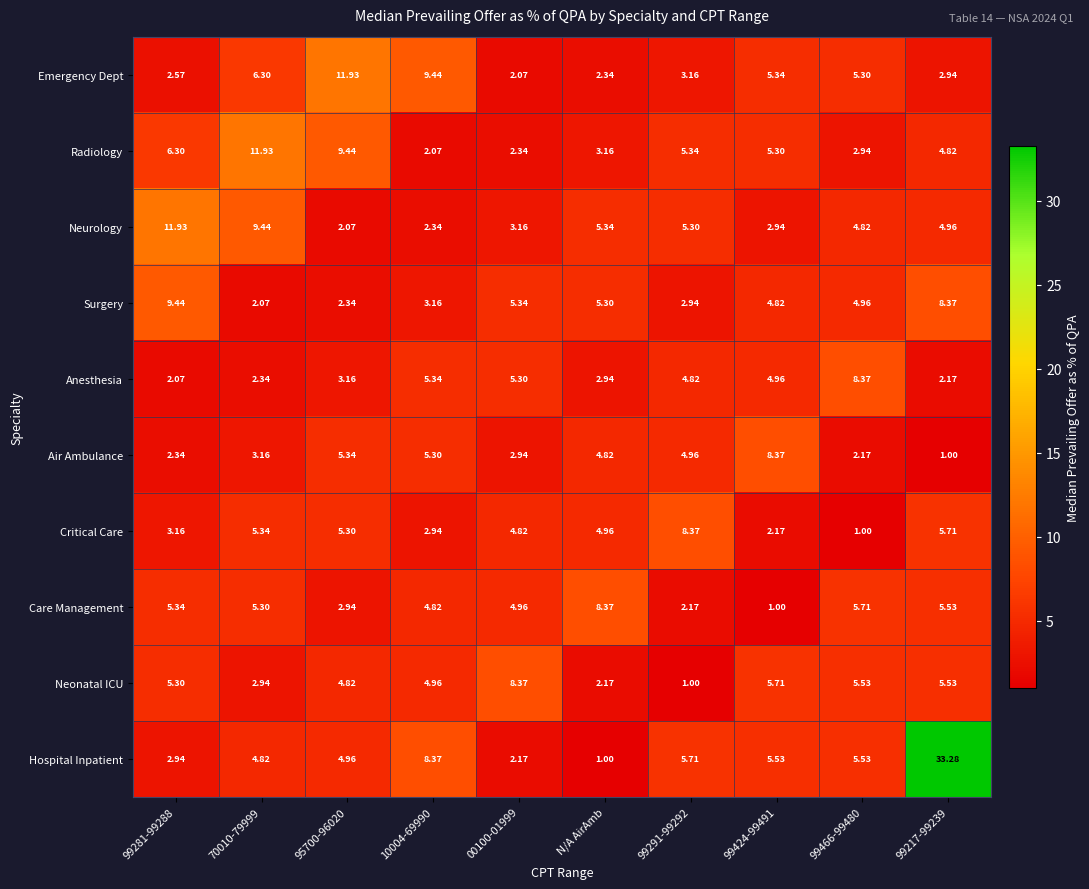

At 99281-99288, list the series in order from smallest to largest.

Anesthesia, Air Ambulance, Emergency Dept, Hospital Inpatient, Critical Care, Neonatal ICU, Care Management, Radiology, Surgery, Neurology